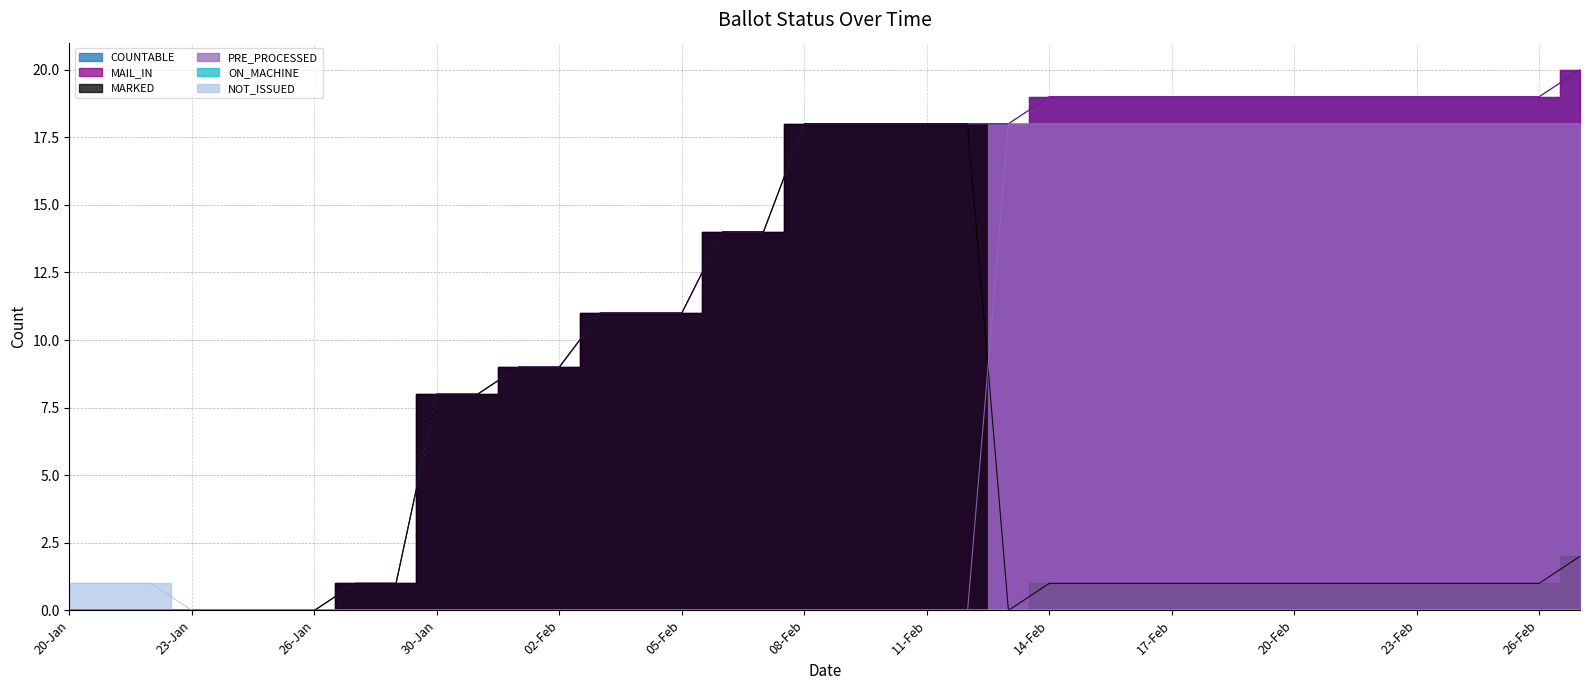

True or false: MAIL_IN and PRE_PROCESSED cross at least once.

False